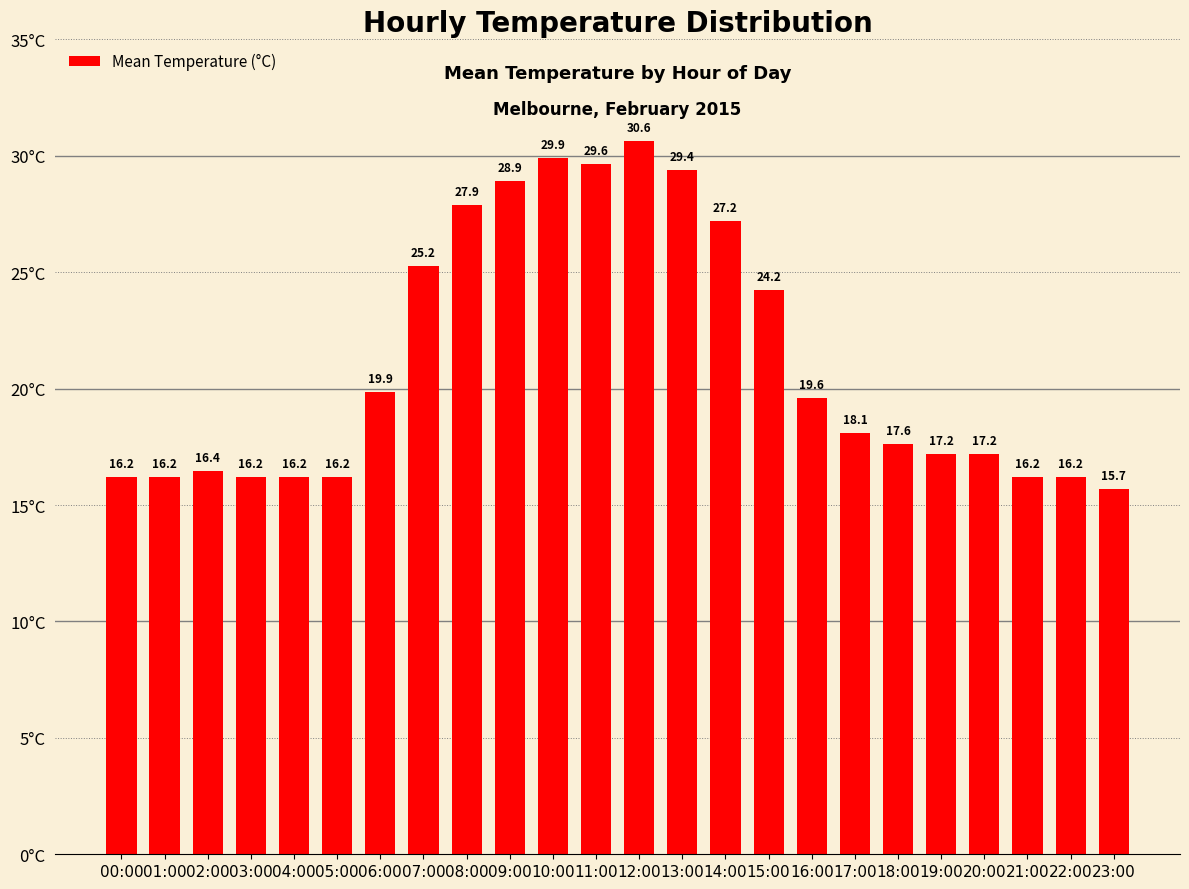

The value at 13:00 is 49.4. True or false?

False